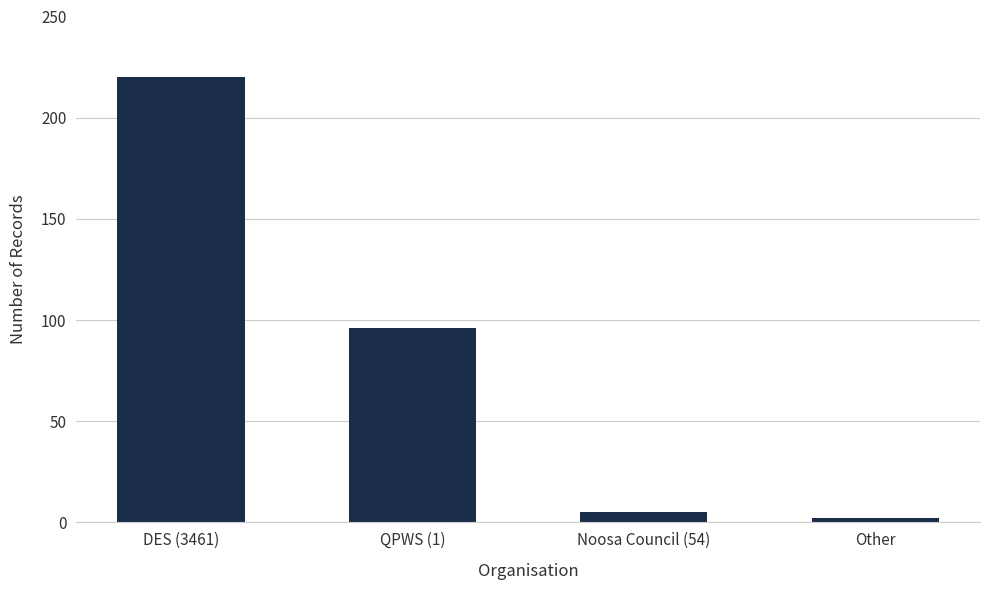

List the labels in order of value, smallest first.

Other, Noosa Council (54), QPWS (1), DES (3461)